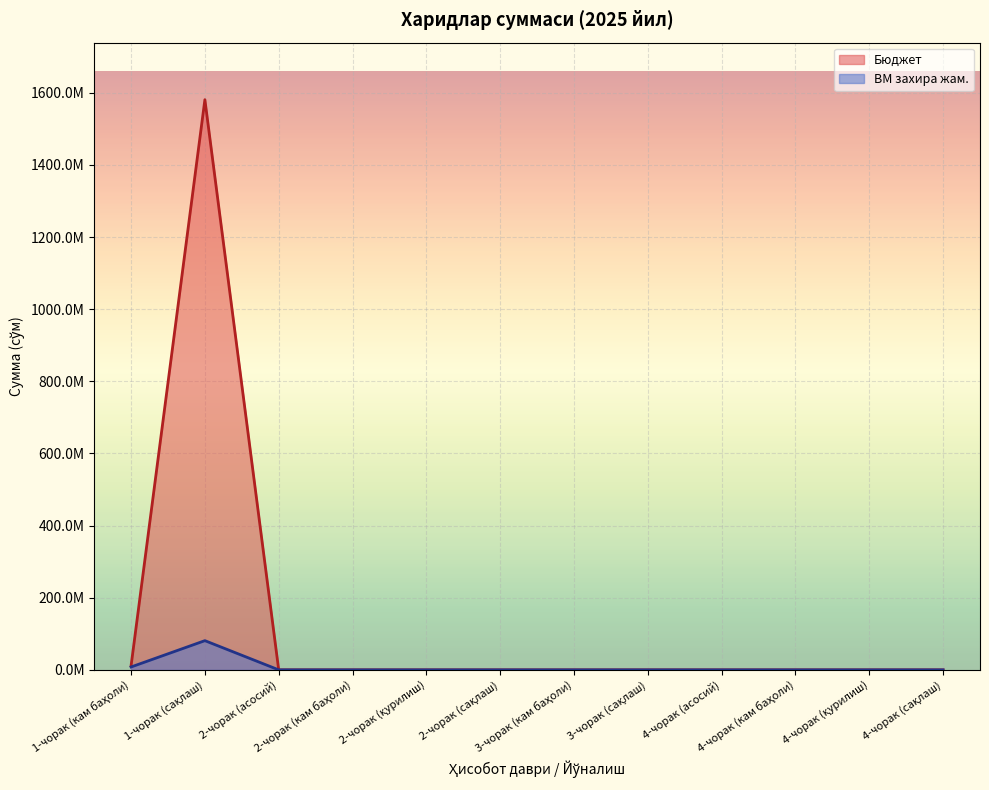

Which has a higher value, 4-чорак (кам баҳоли) or 2-чорак (кам баҳоли)?

4-чорак (кам баҳоли)